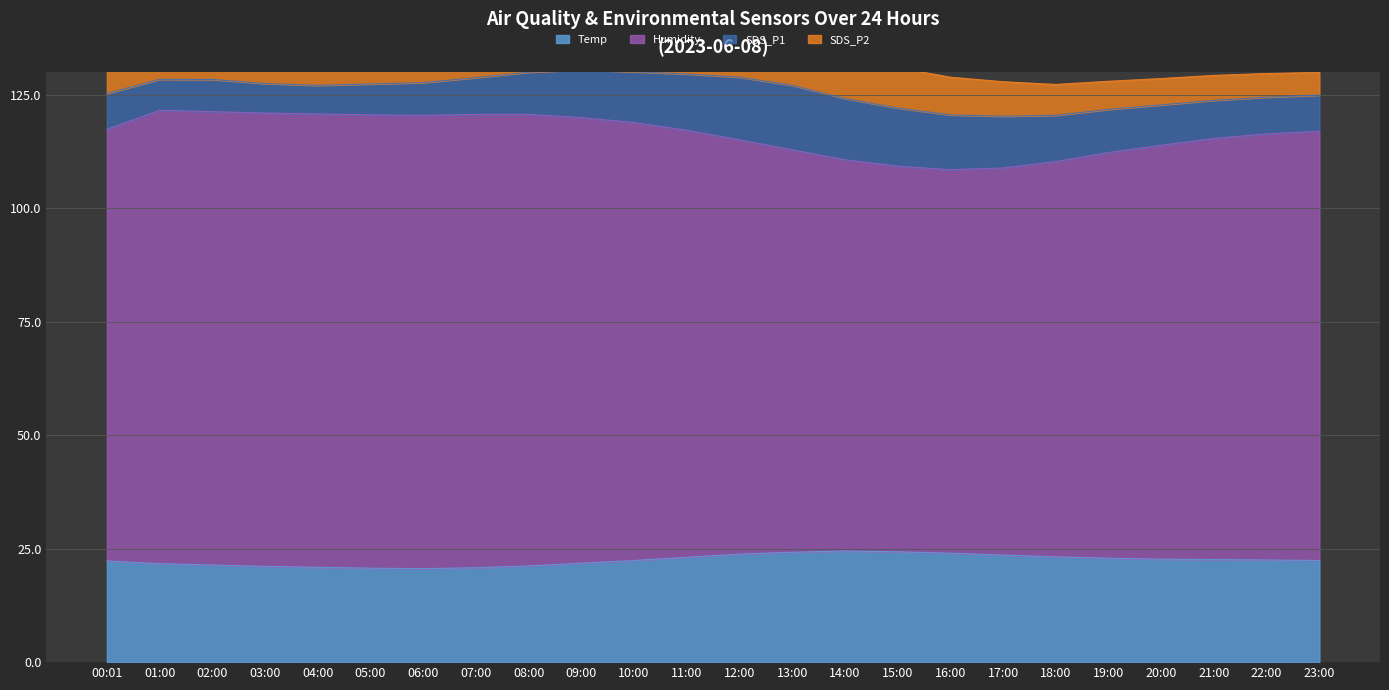

The value of Temp at 22:00 is 22.5. True or false?

True